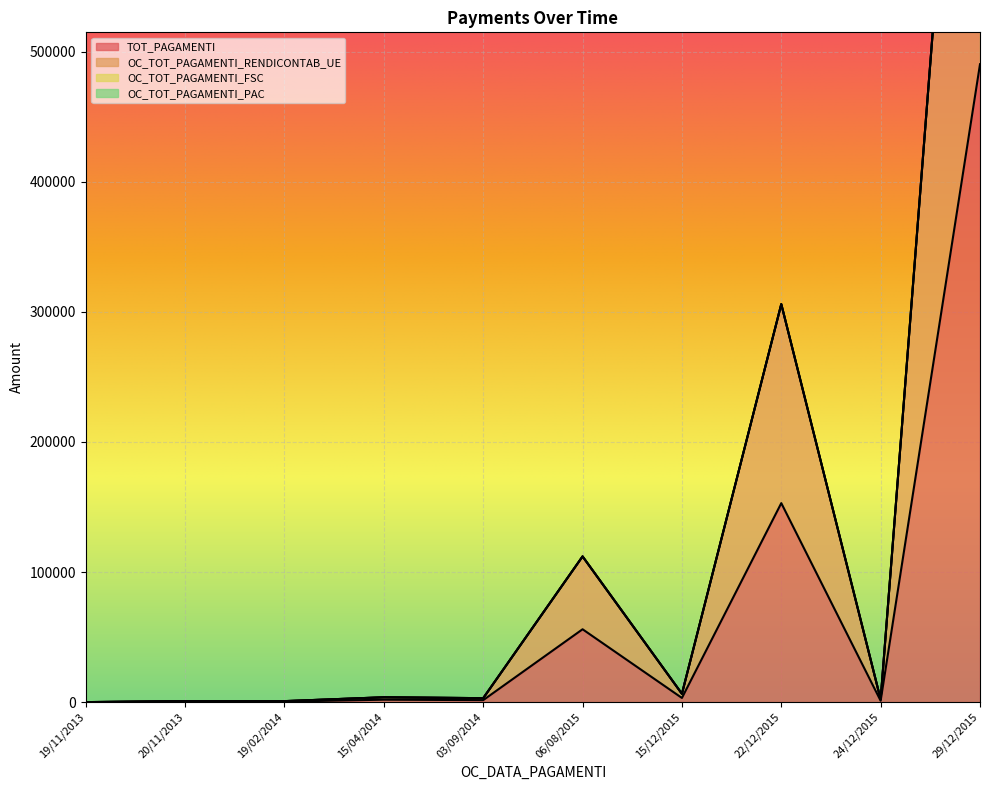

What is the sum of all TOT_PAGAMENTI values?

707717.0